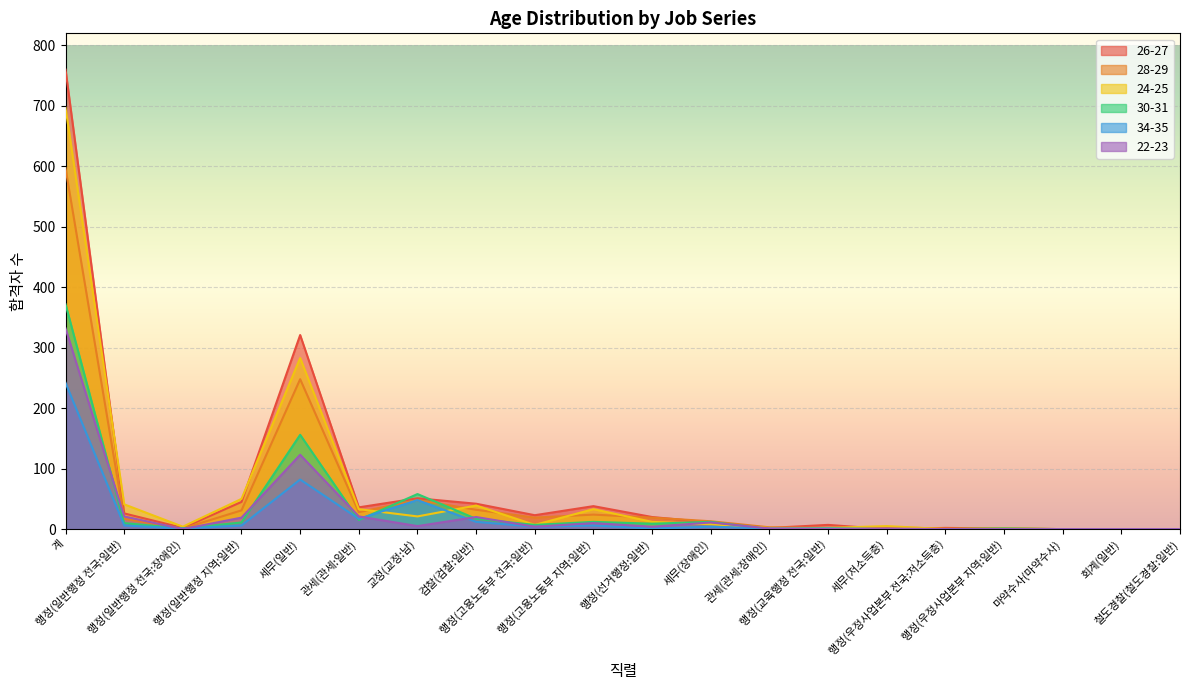

At which category does the chart reach its peak across all series?

계